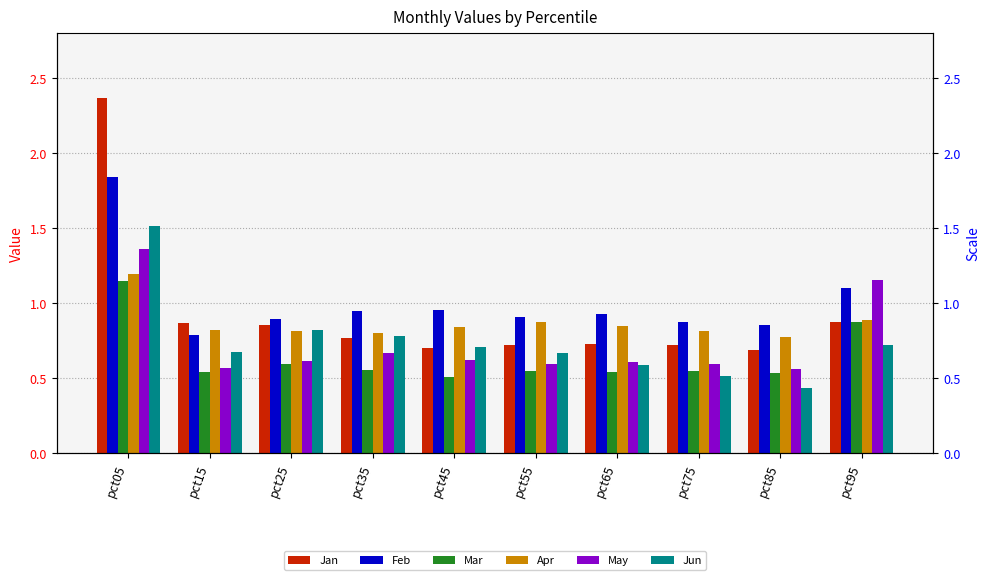

True or false: Feb has a value of 1.0 at pct35.

True